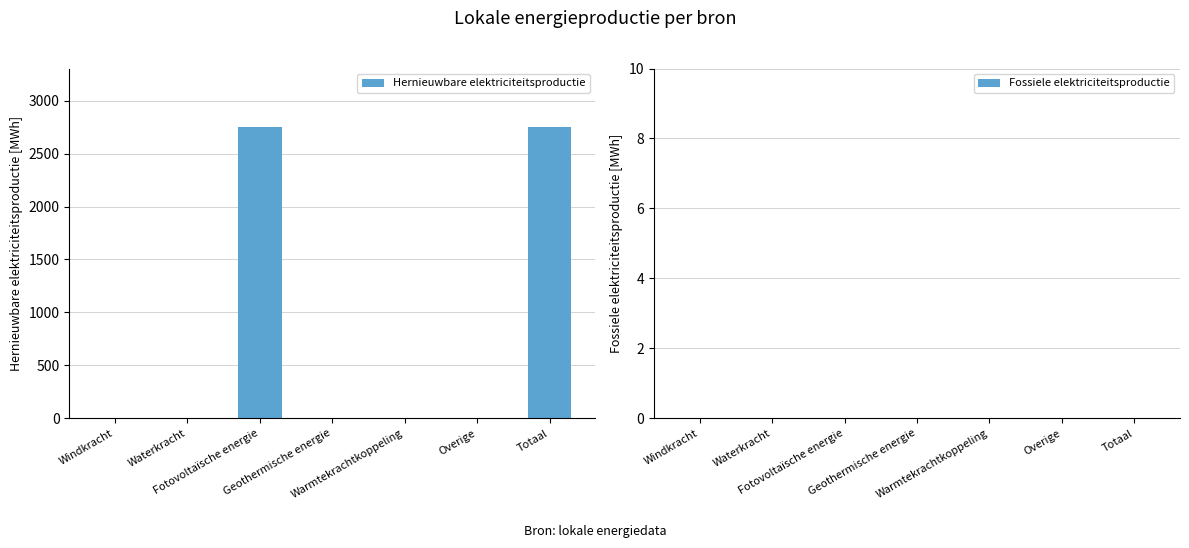

What is the greatest value displayed?

2751.9